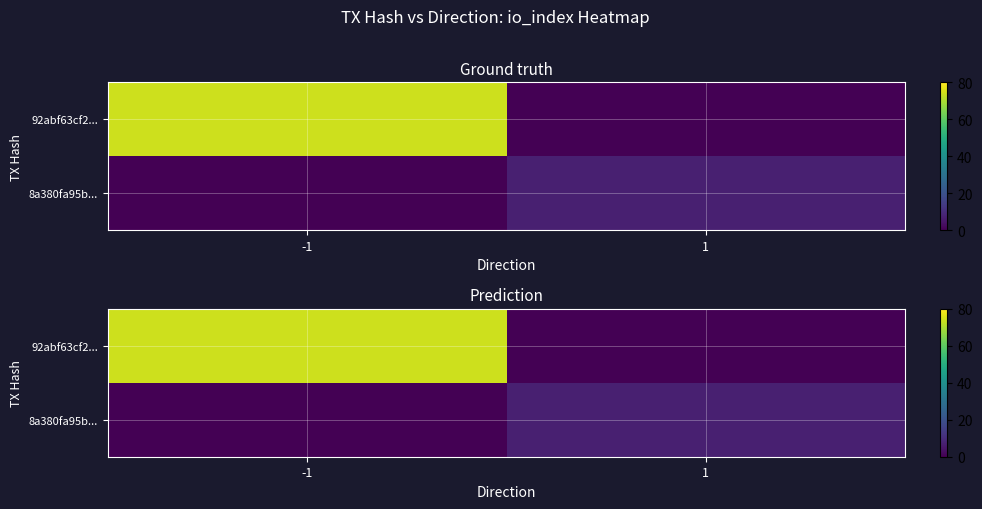

Is it true that 92abf63cf2... equals 42 at -1?

False